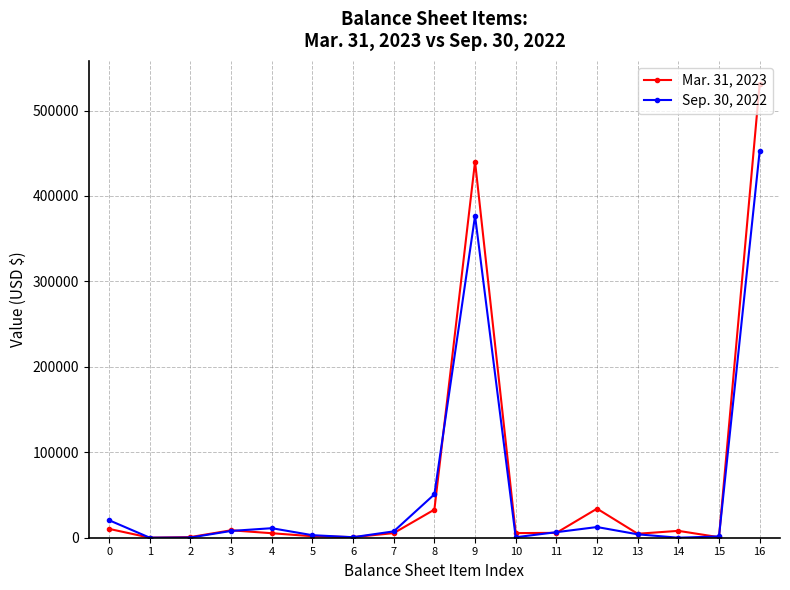

Is this an area chart (filled region under the line)?

No